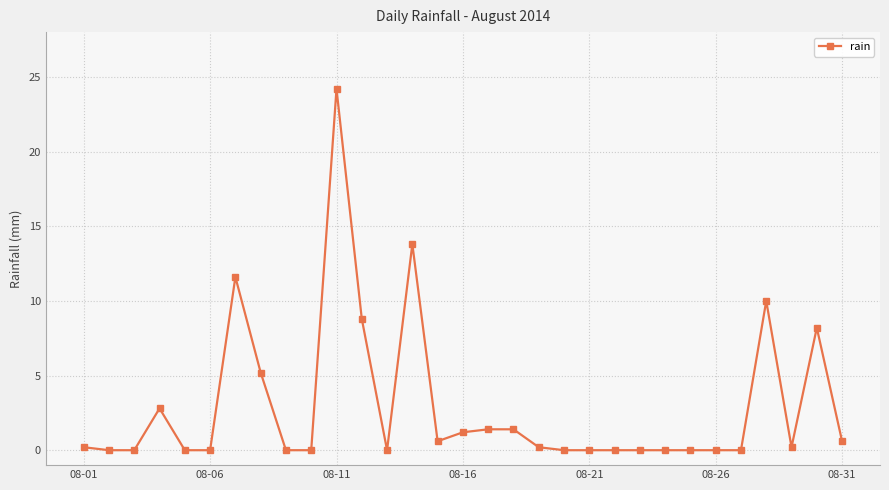

Reading left to right, transcribe all the data shown in this chart.

0.2	0.0	0.0	2.8	0.0	0.0	11.6	5.2	0.0	0.0	24.2	8.8	0.0	13.8	0.6	1.2	1.4	1.4	0.2	0.0	0.0	0.0	0.0	0.0	0.0	0.0	0.0	10.0	0.2	8.2	0.6